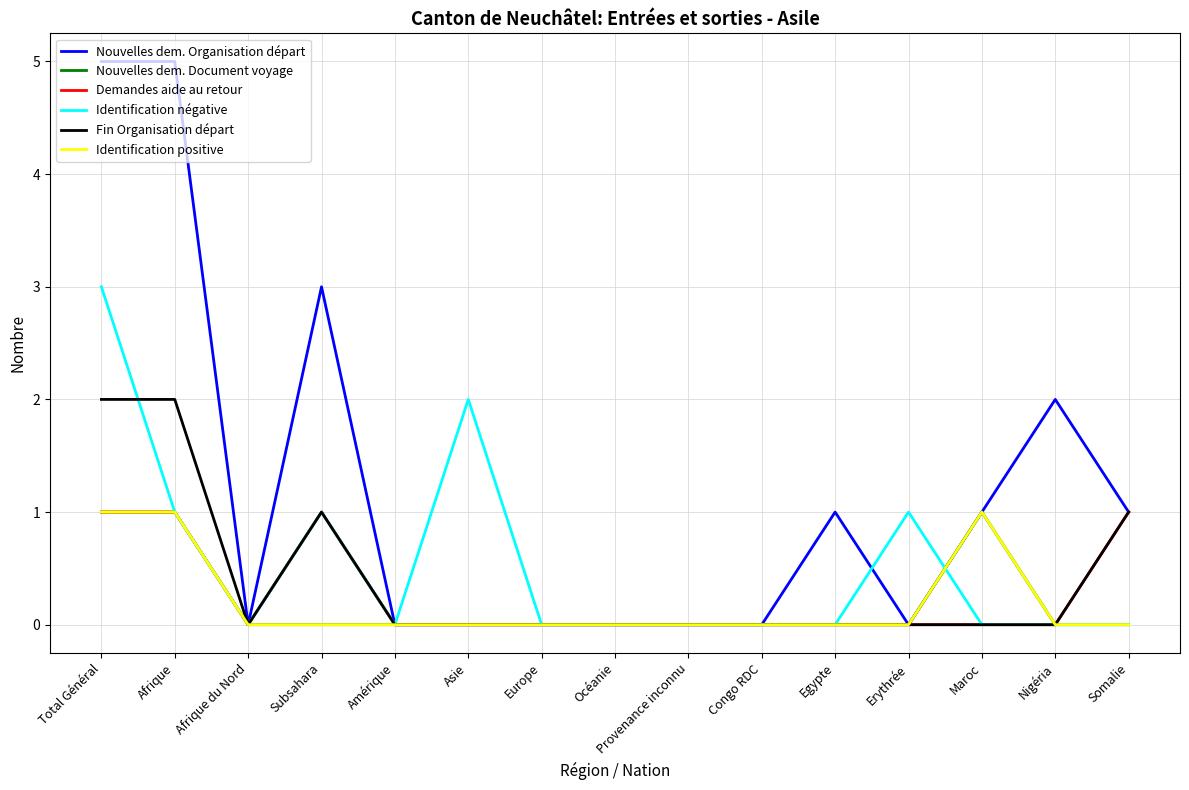

Does the chart have visible grid lines?

Yes